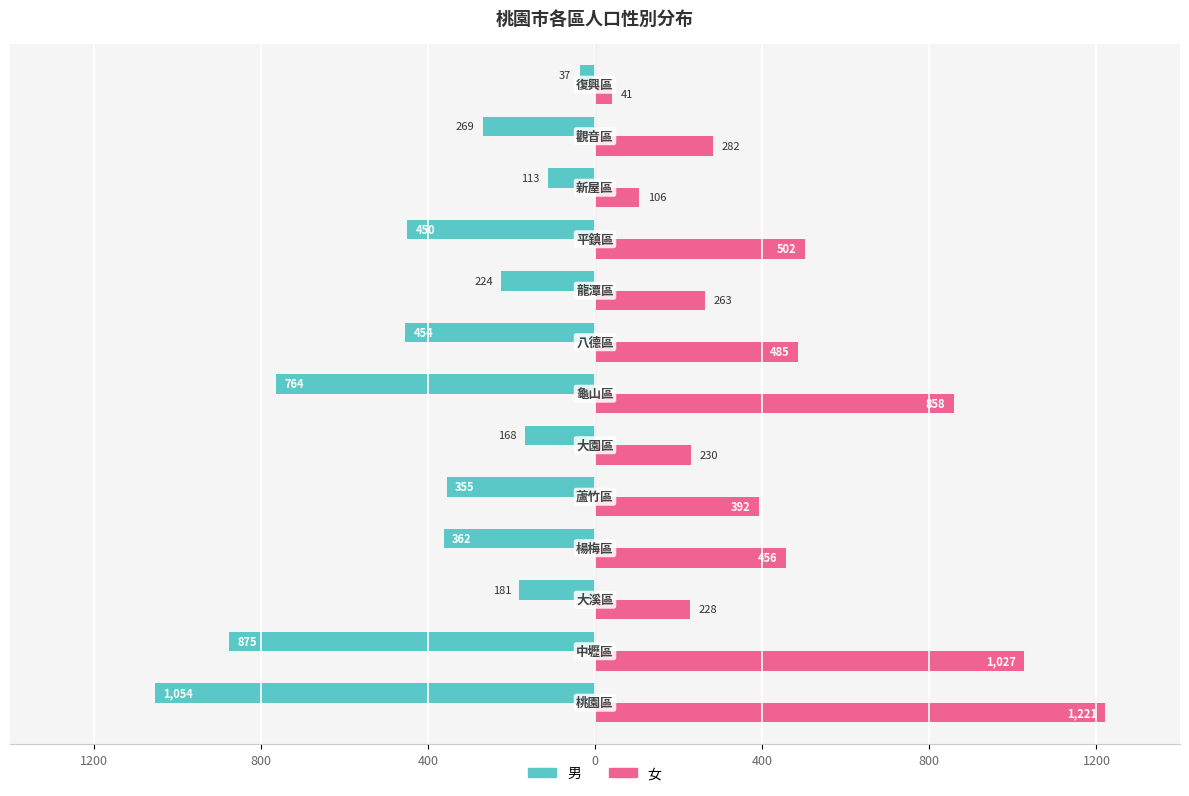

Reading left to right, list all the values displayed in this chart.

男: -1054	-875	-181	-362	-355	-168	-764	-454	-224	-450	-113	-269	-37
女: 1221	1027	228	456	392	230	858	485	263	502	106	282	41